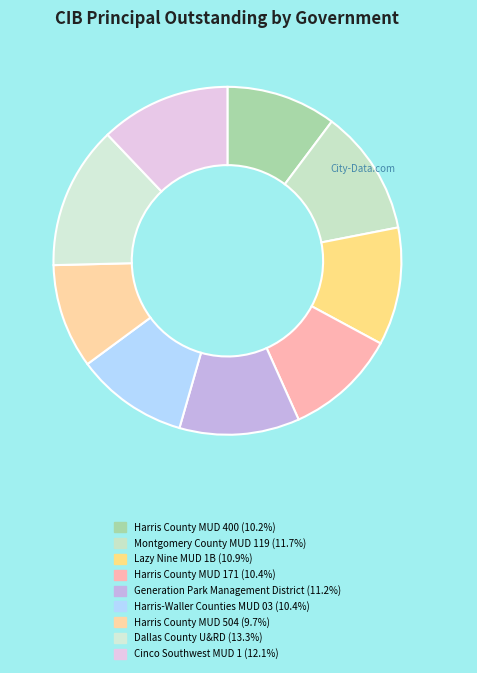

Does Harris County MUD 400 account for over 50% of the chart?

No